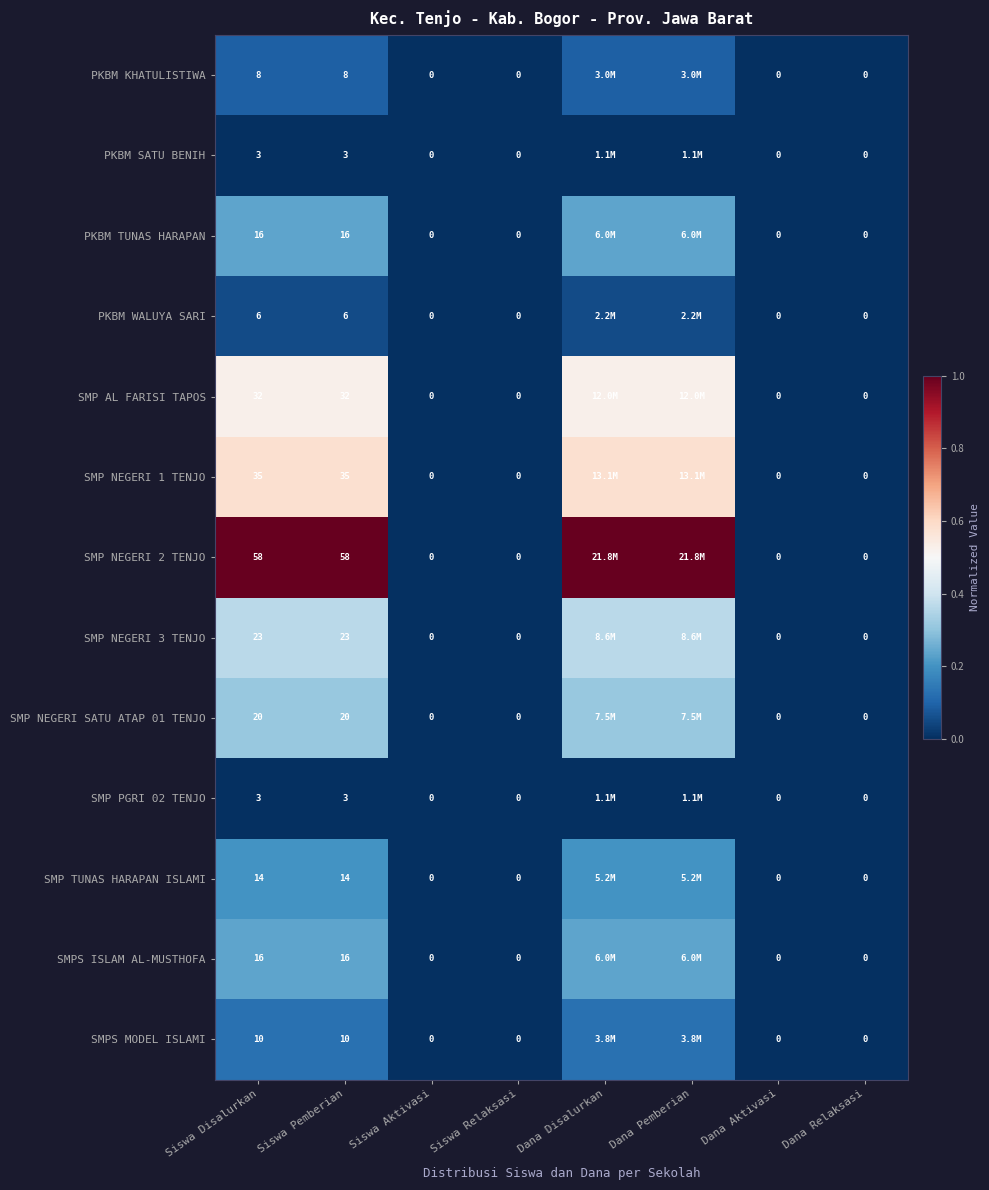

Which series has the largest total across all categories?

SMP NEGERI 2 TENJO